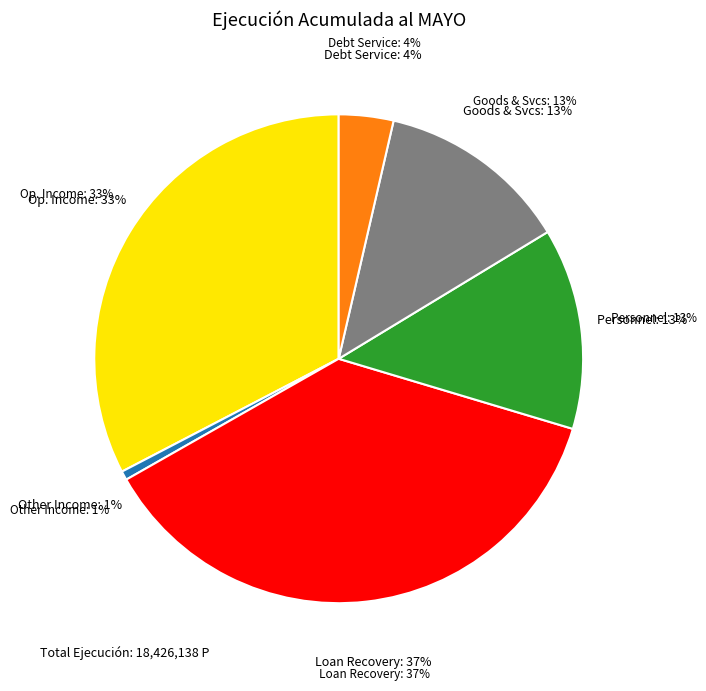

True or false: RECUPERACIÓN DE PRÉSTAMOS accounts for 52% of the total.

False